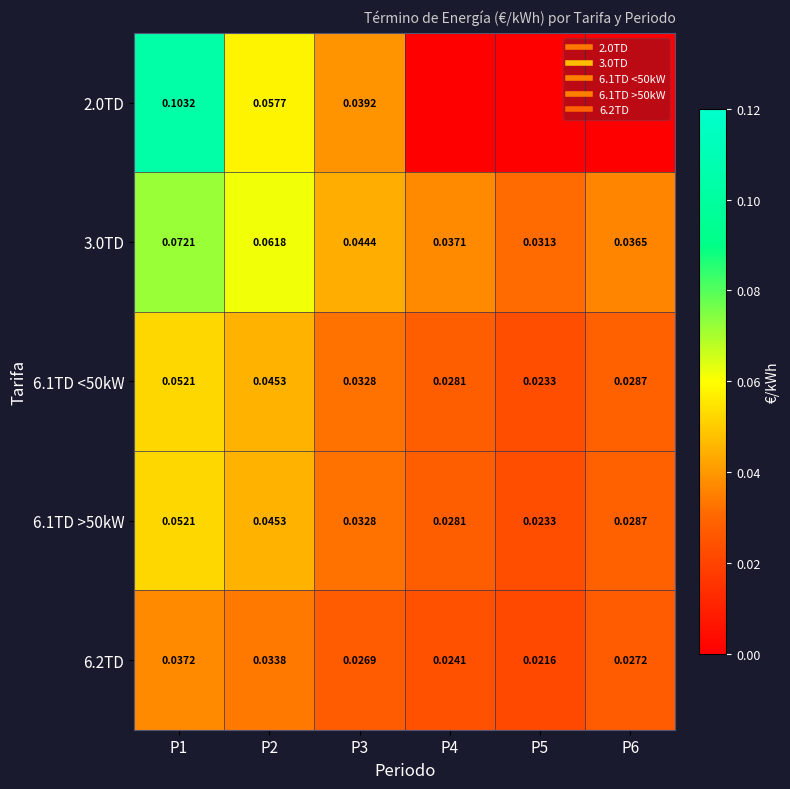

What is the spread (max minus min) of values at P1?

0.1